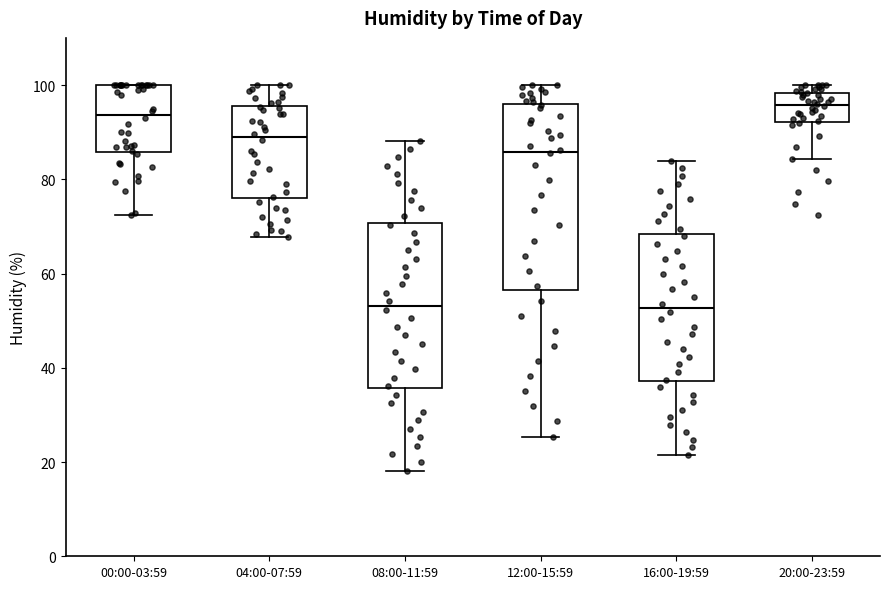

Where is the lower edge of the box for 20:00-23:59 on the y-axis? The values are not printed on the chart, so give them approximately, as read against the axis.

92